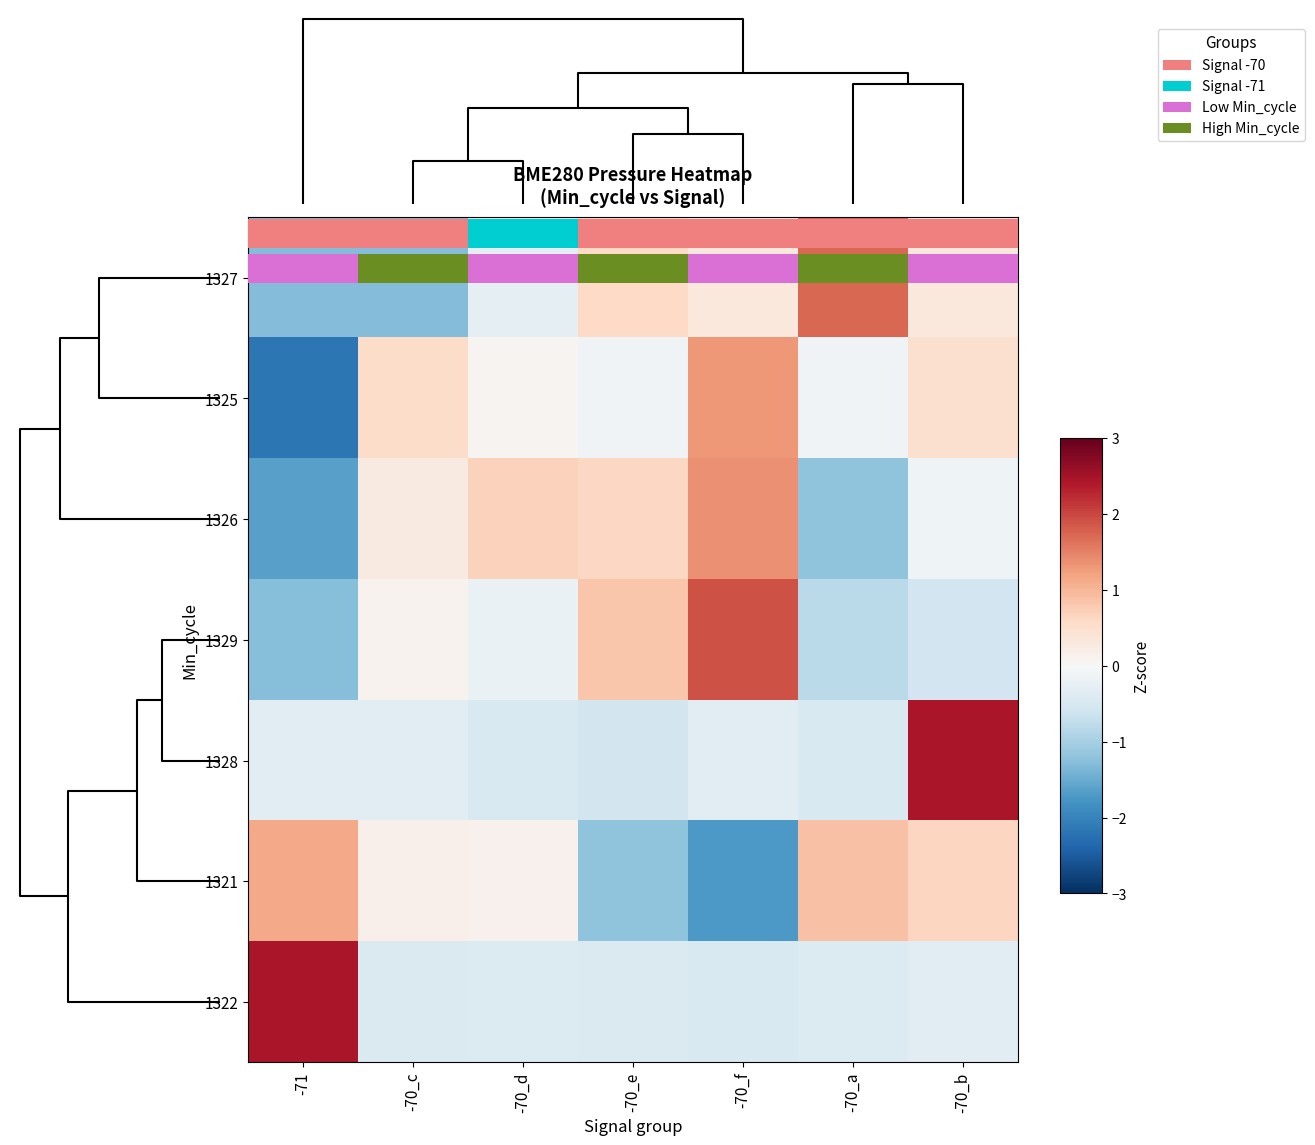

What is the lowest value of the 1328 series?

-0.6